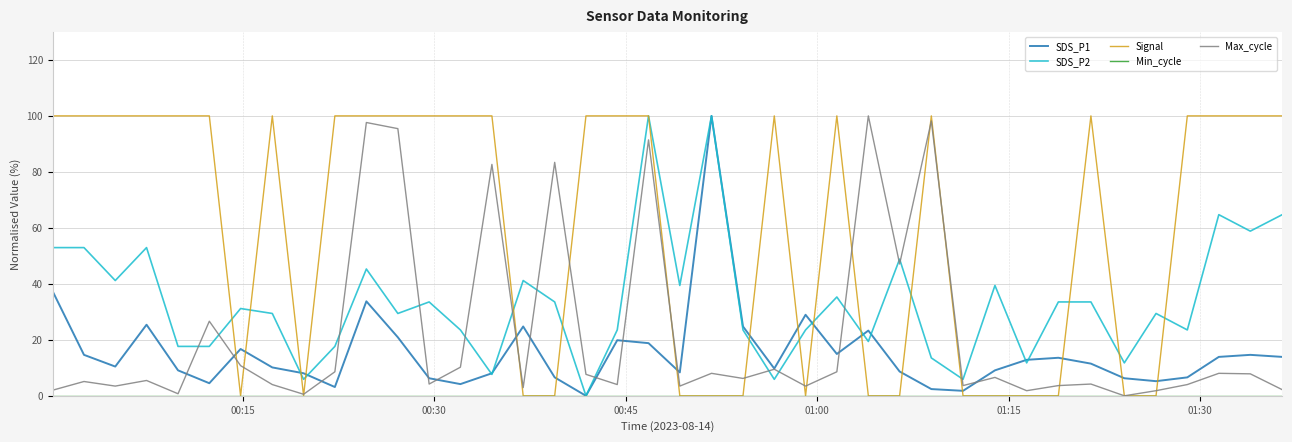

Which series has the largest total across all categories?

Signal